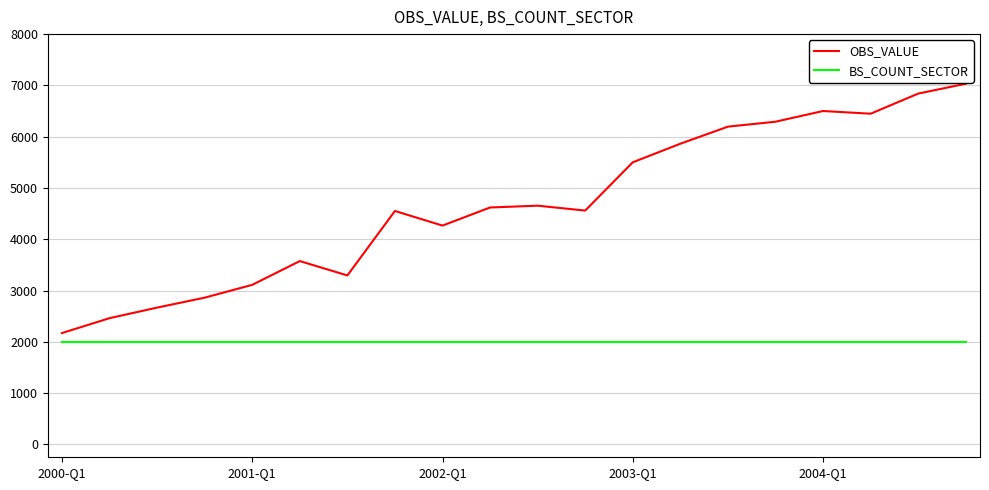

Which series has the largest total across all categories?

OBS_VALUE